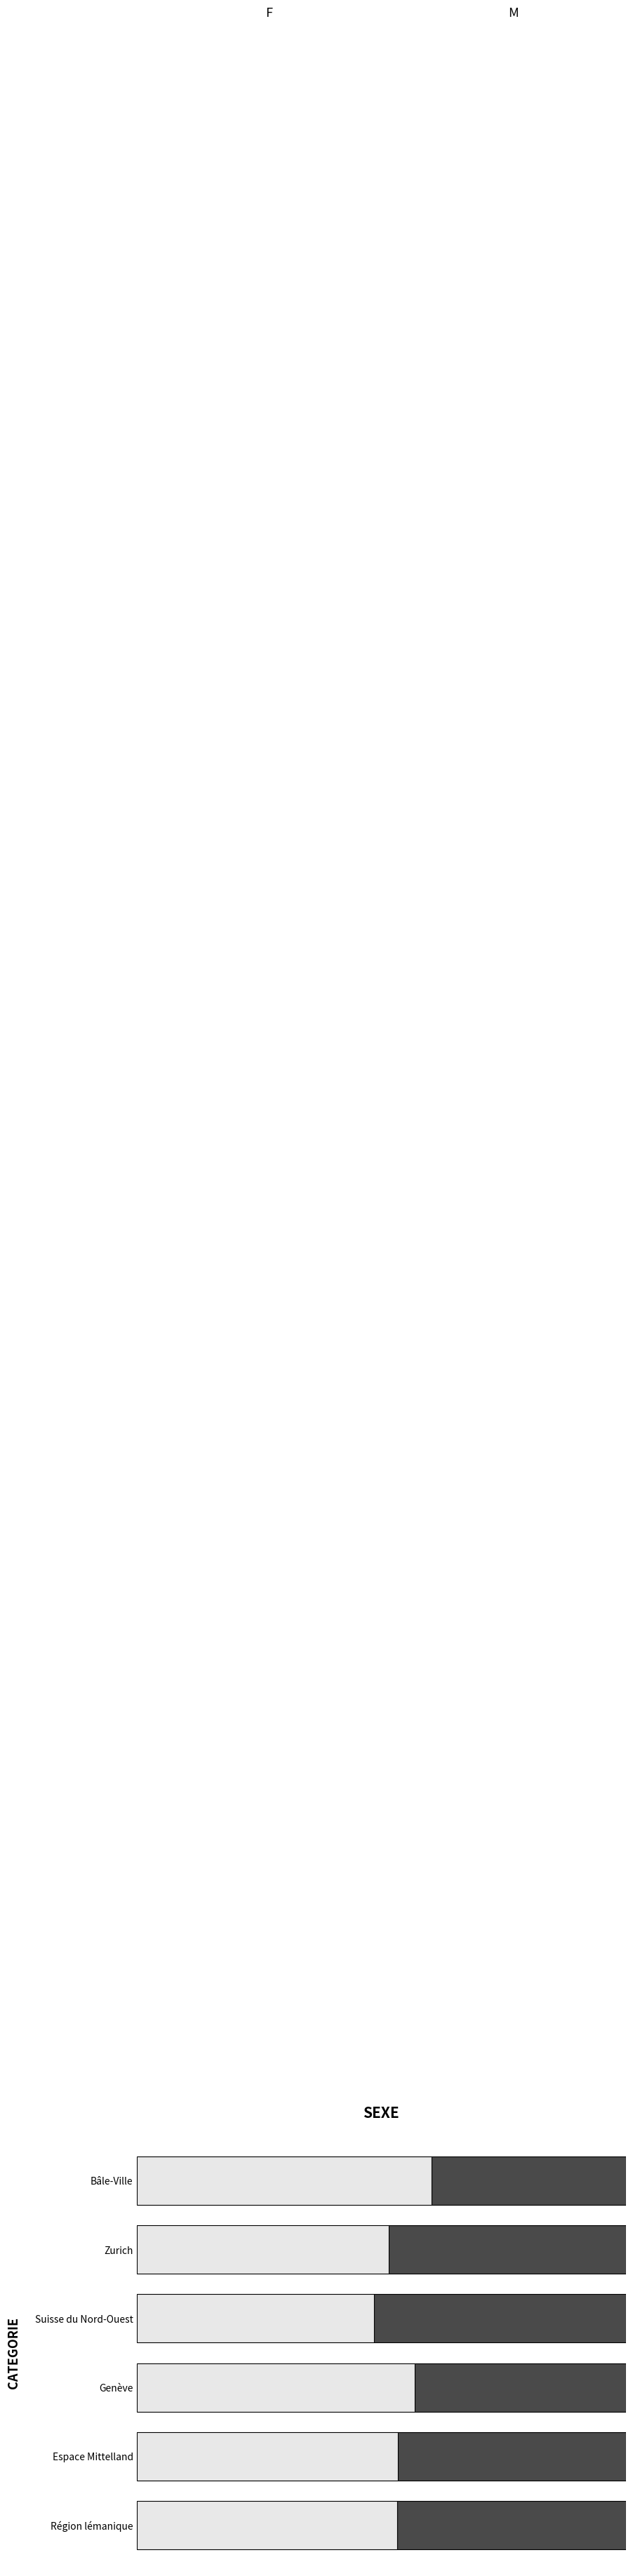

Reading right to left, extract all data points from this chart.

F: 0.6	0.5	0.5	0.6	0.5	0.5
M: 0.4	0.5	0.5	0.4	0.5	0.5